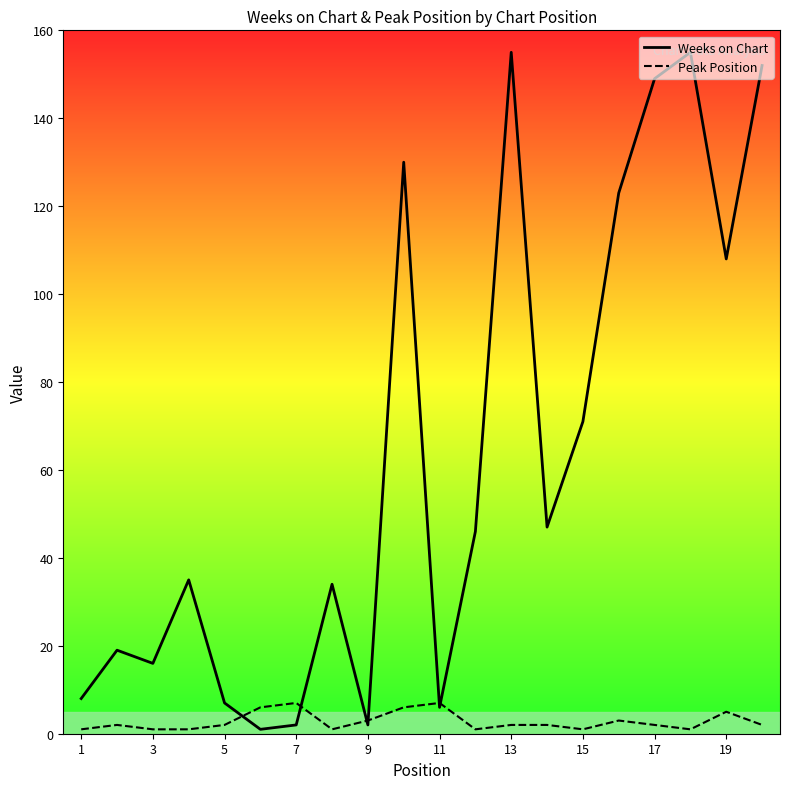

The Peak Position series shows 10 at 7. True or false?

False